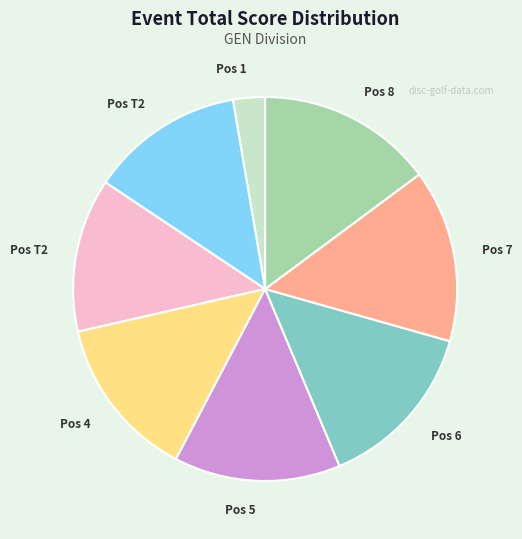

Is there a majority slice in this chart?

No